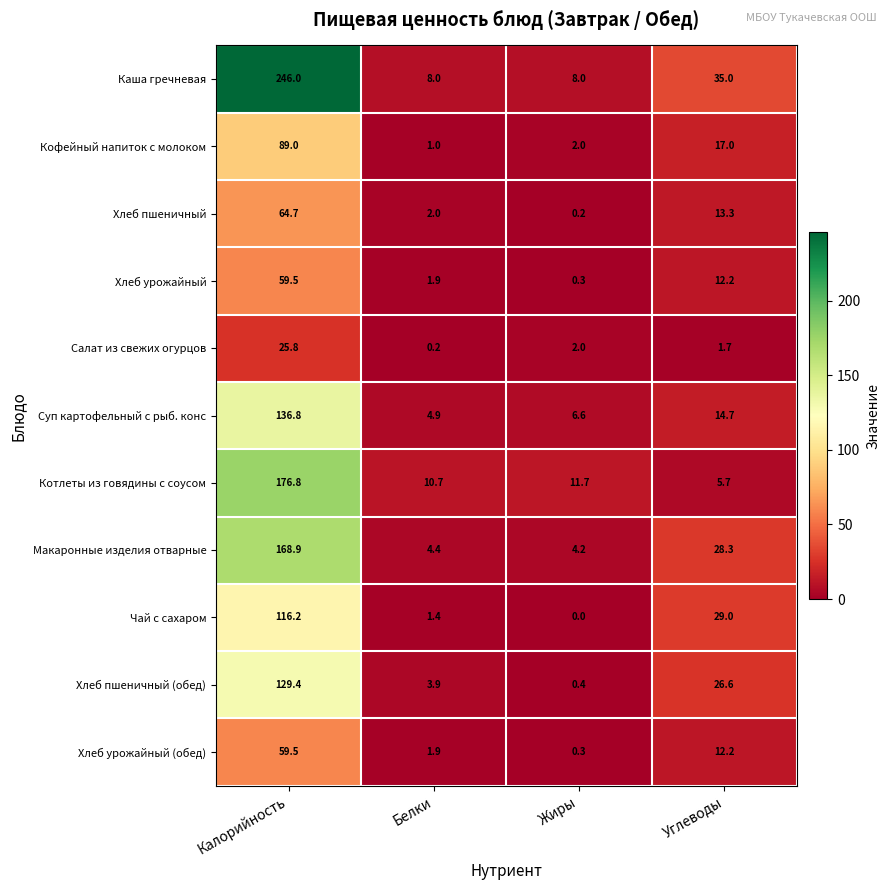

How many data points does each series have?

4